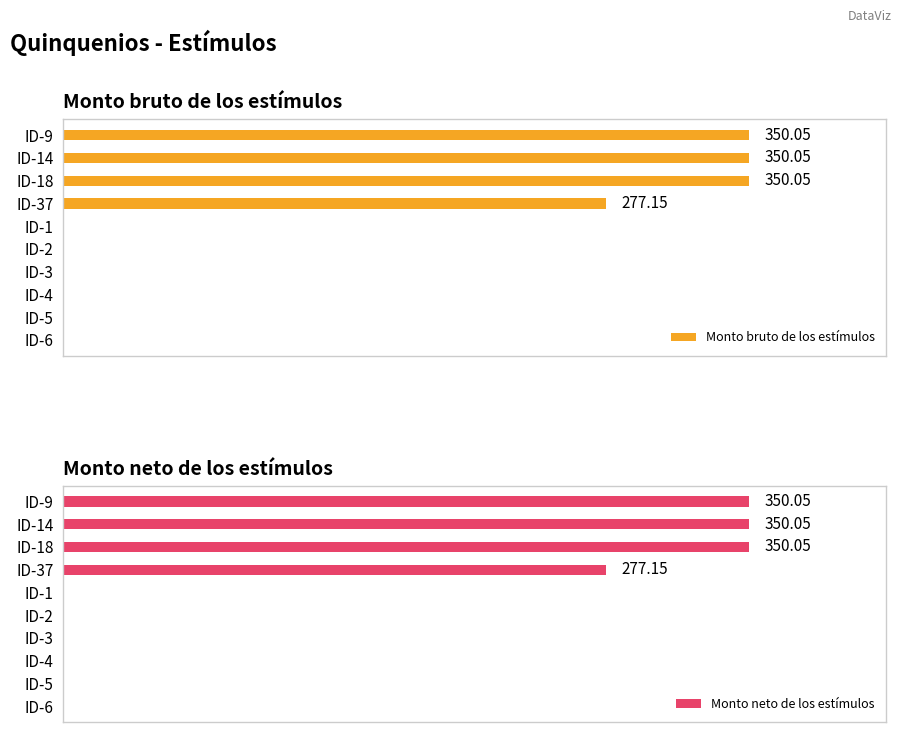

What is the sum of all Monto neto de los estímulos values?

1327.3